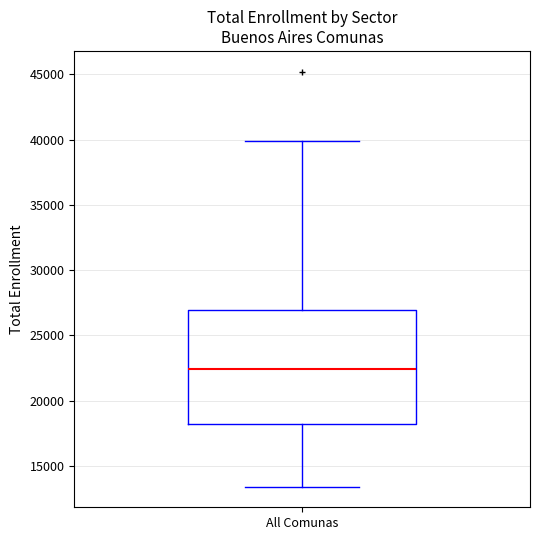

Read this box plot against the y-axis: the position of the median line, the range covered by the box, and the ends of both whiskers. The values are not printed on the chart, so give them approximately, as read against the axis.

median 22500, box 18000 to 27000, whiskers 13500 to 40000